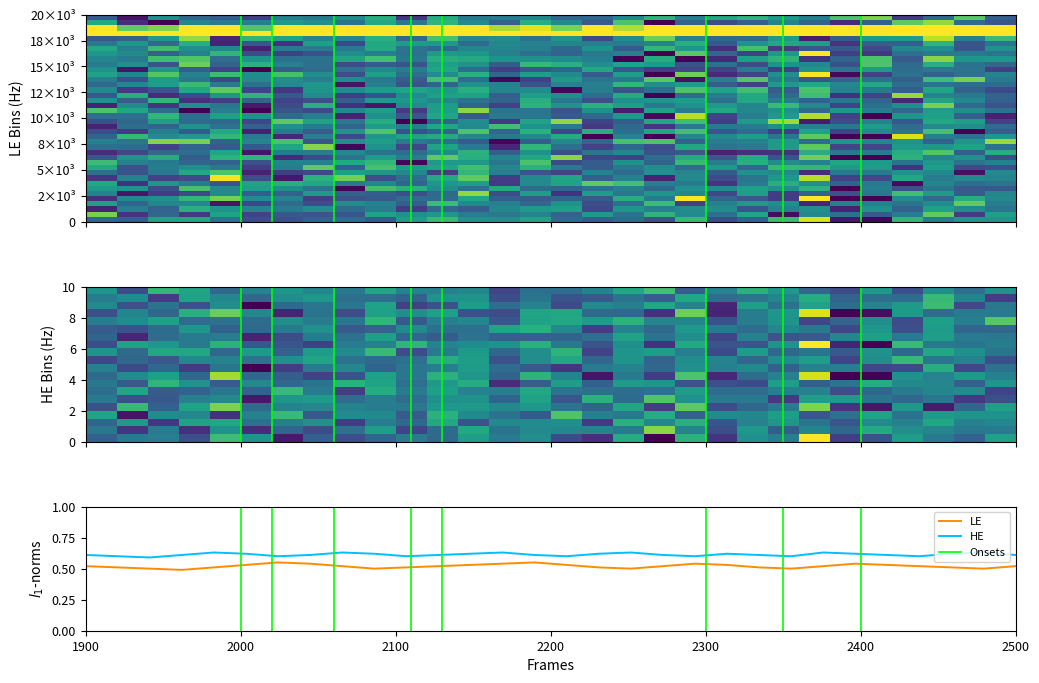

The 0 series shows -210.2 at 8. True or false?

False